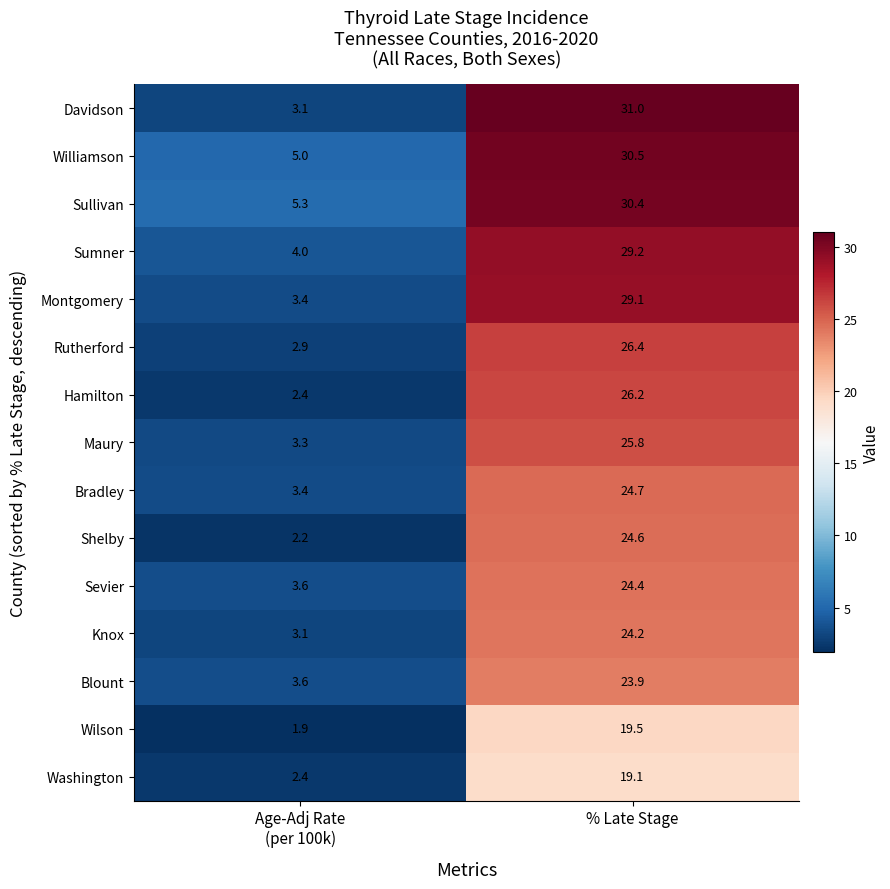

Count the number of categories in the chart.

2